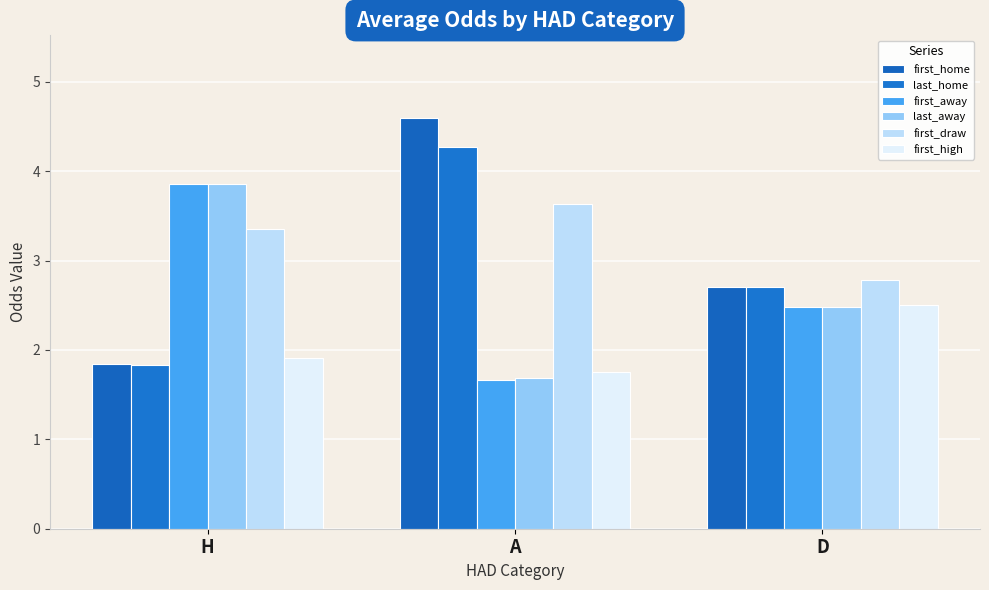

Is the value of first_draw at A greater than the value of first_high at H?

Yes